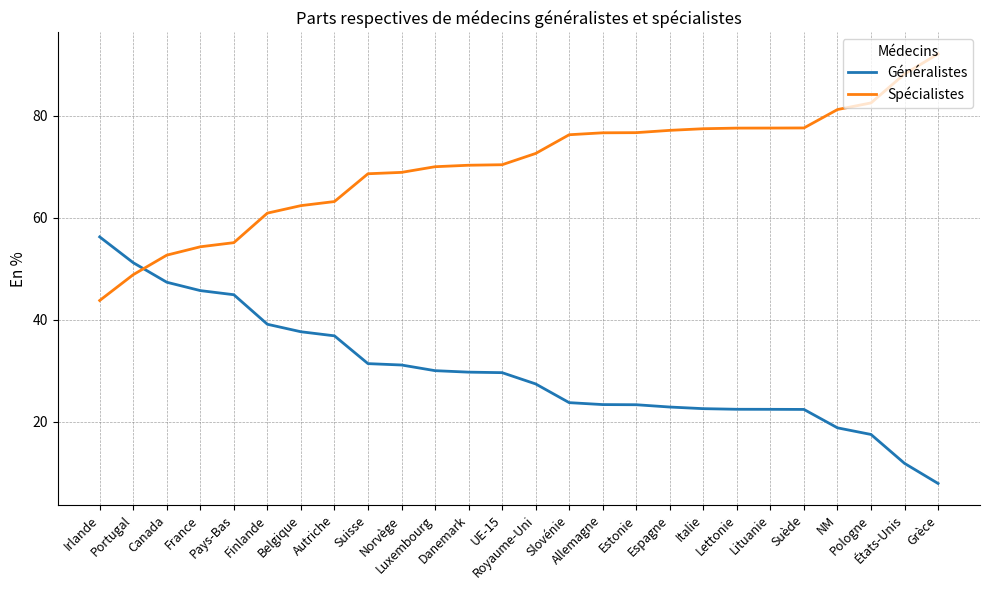

What is the minimum value shown in the chart?

7.9